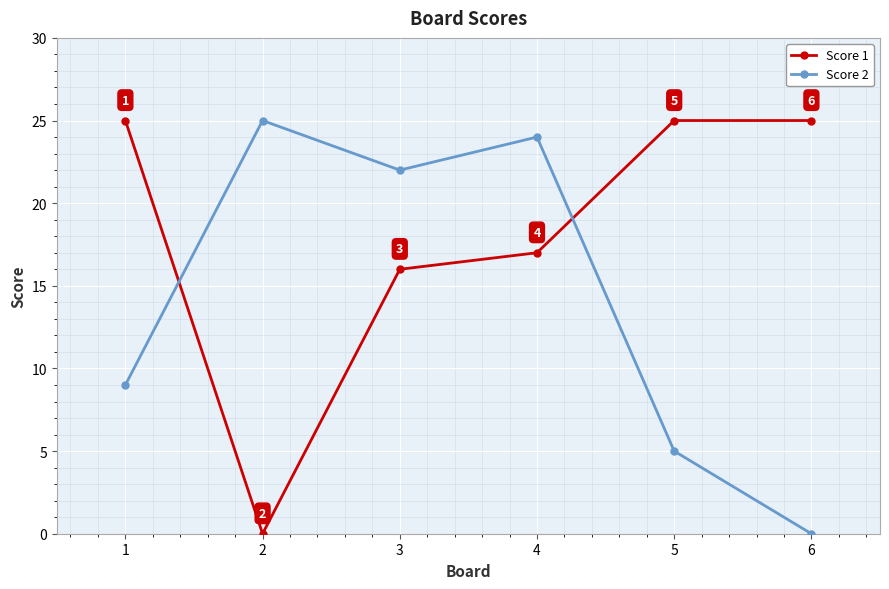

At which category is the sum across all series the highest?

4